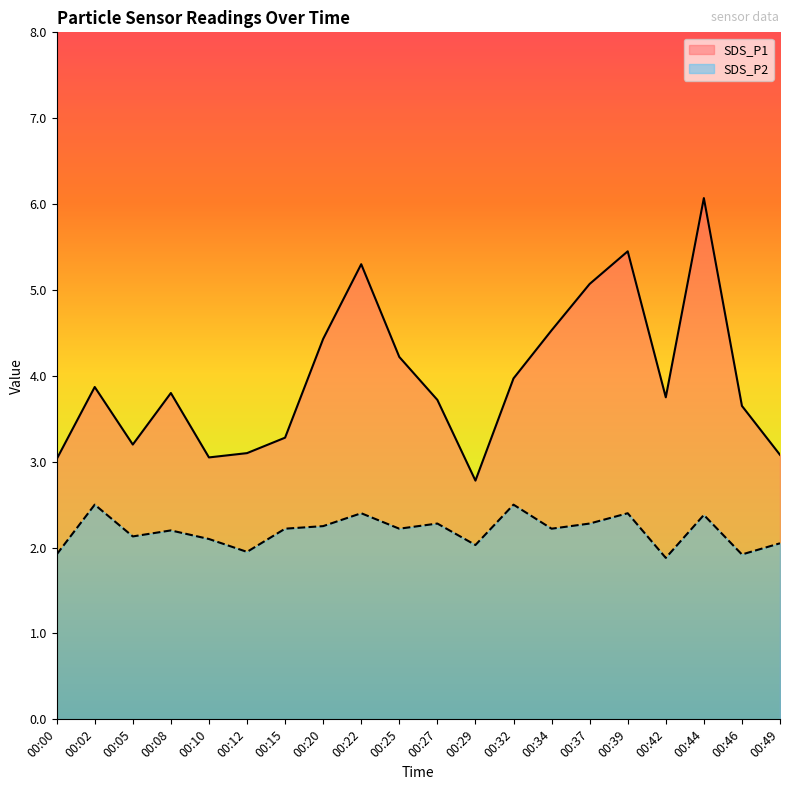

True or false: SDS_P2 has more than 0 interior local peaks.

True